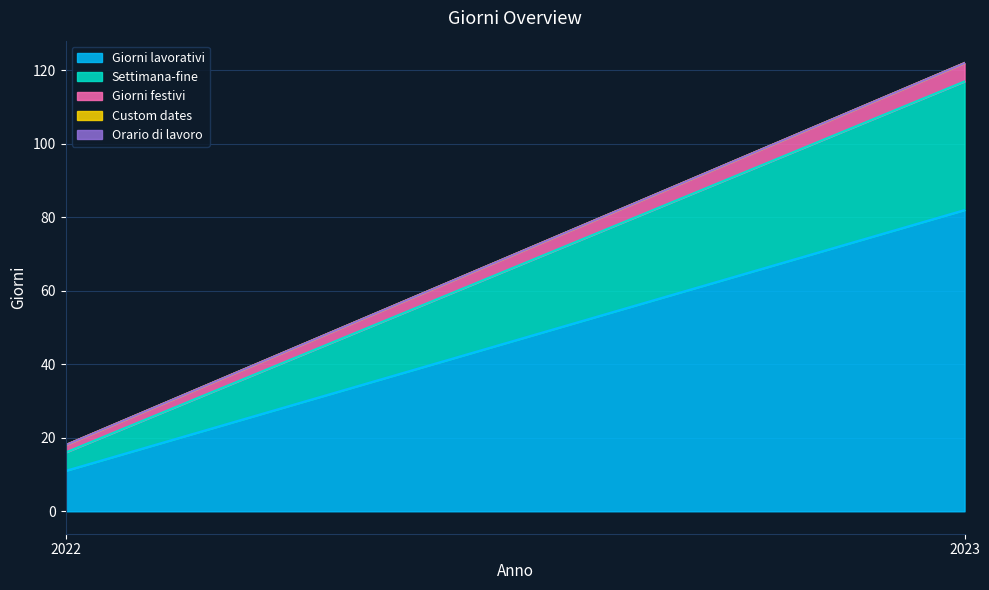

Which series changed the most between 2022 and 2023?

Giorni lavorativi